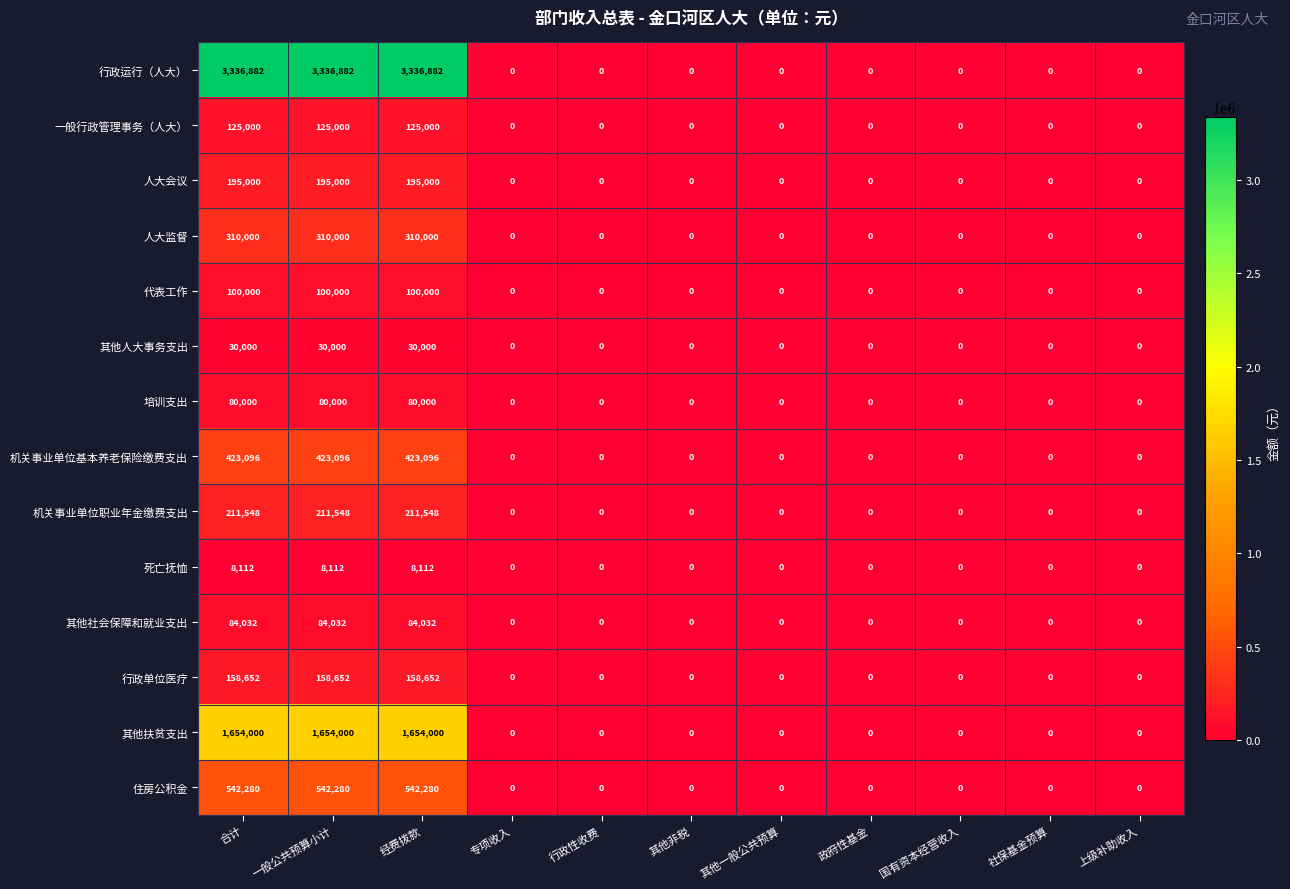

Which series has the widest spread of values?

行政运行（人大）